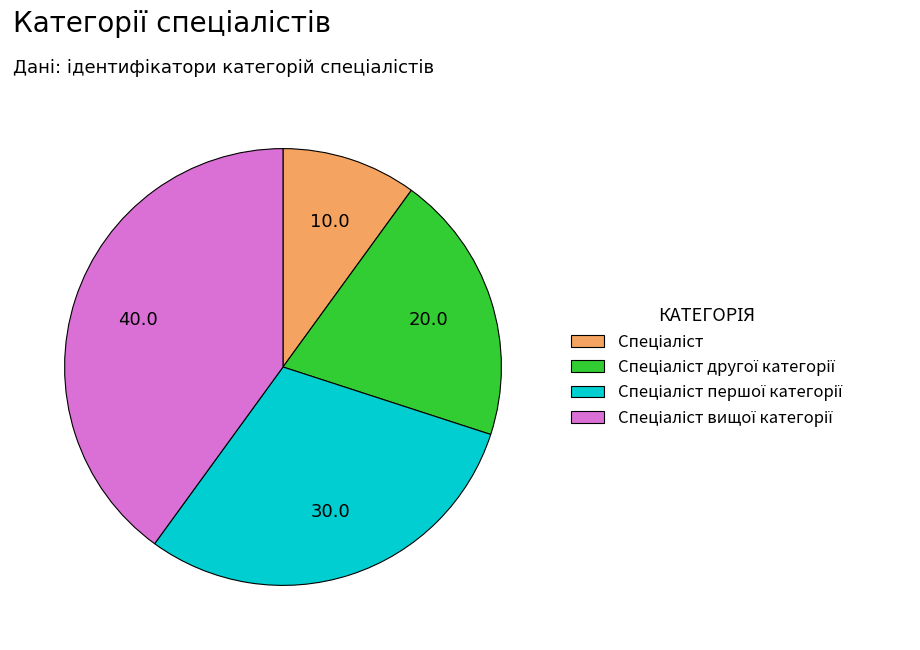

Does any single category account for the majority?

No